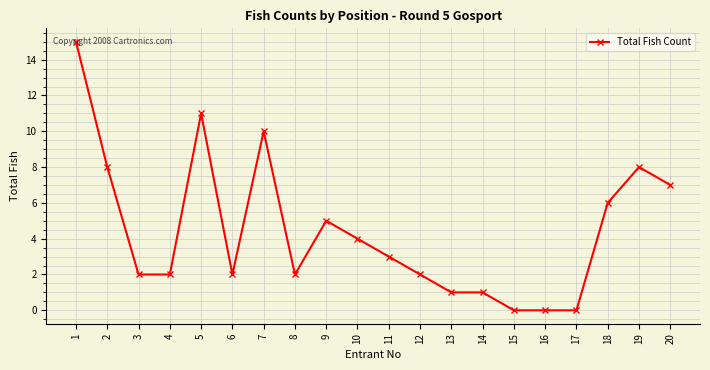

True or false: the data has more than 0 interior local peaks.

True